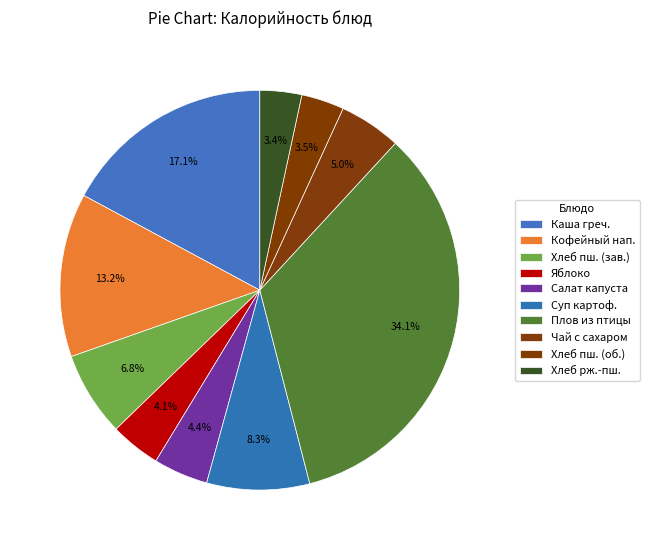

What is the change in value from Плов из птицы to Чай с сахаром?

-336